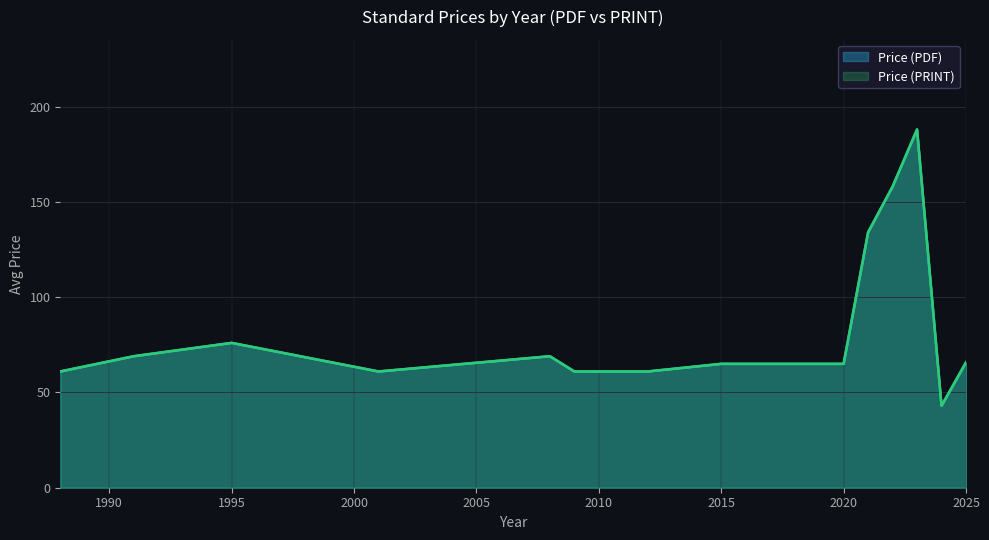

Between 1995 and 2012, which series saw the biggest shift?

Price (PDF)